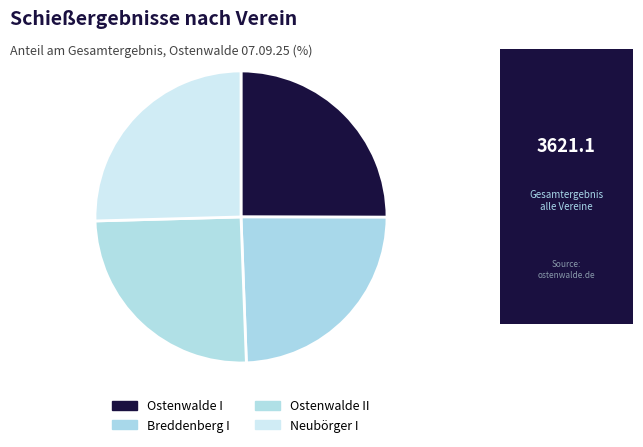

How many segments does this pie chart have?

4